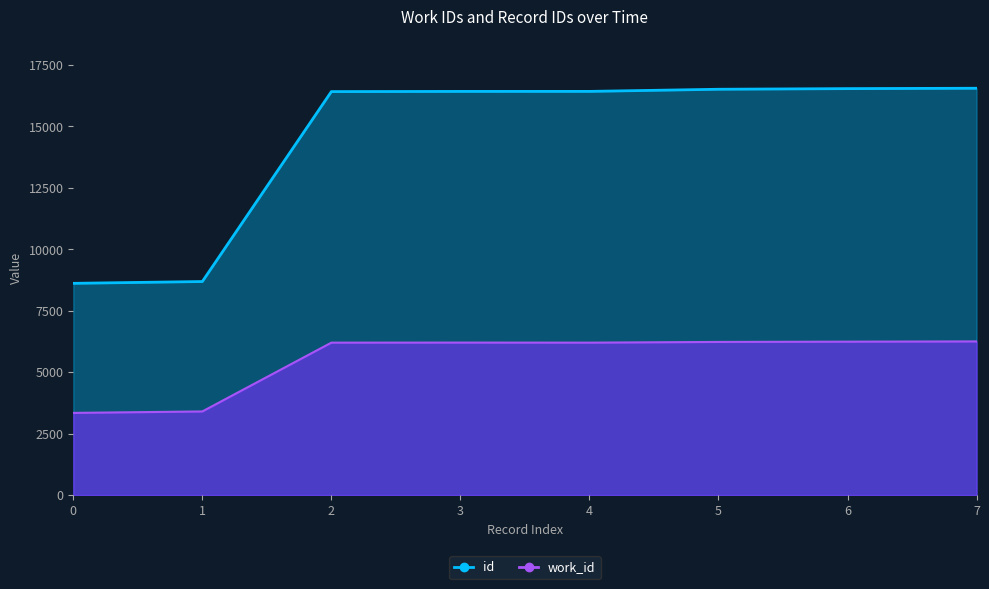

True or false: id and work_id intersect in this chart.

False